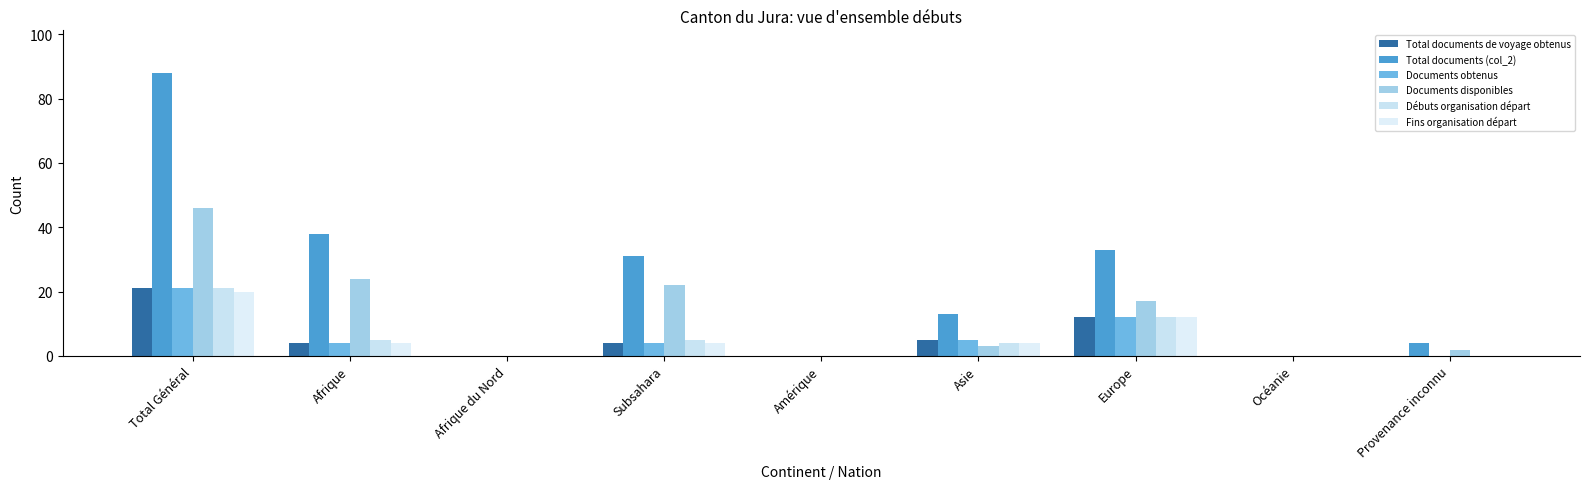

Reading left to right, what are all the values shown in this chart?

Total documents de voyage obtenus: 21	4	0	4	0	5	12	0	0
Total documents (col_2): 88	38	0	31	0	13	33	0	4
Documents obtenus: 21	4	0	4	0	5	12	0	0
Documents disponibles: 46	24	0	22	0	3	17	0	2
Débuts organisation départ: 21	5	0	5	0	4	12	0	0
Fins organisation départ: 20	4	0	4	0	4	12	0	0